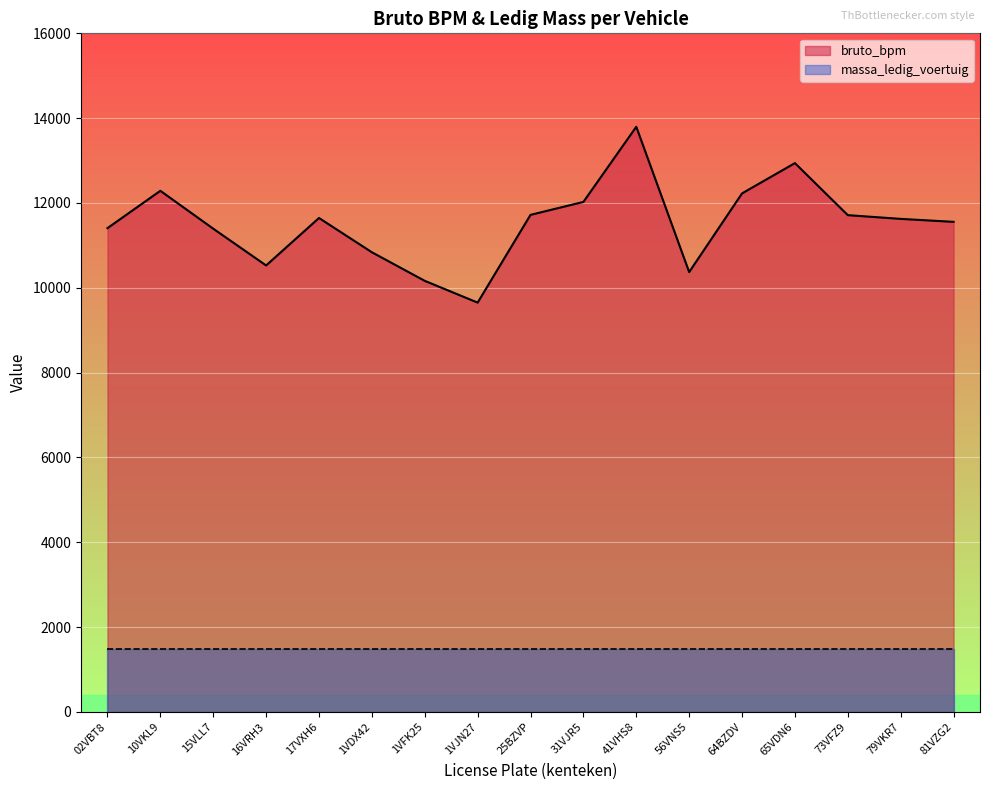

What is the difference between the maximum and minimum values?

4146